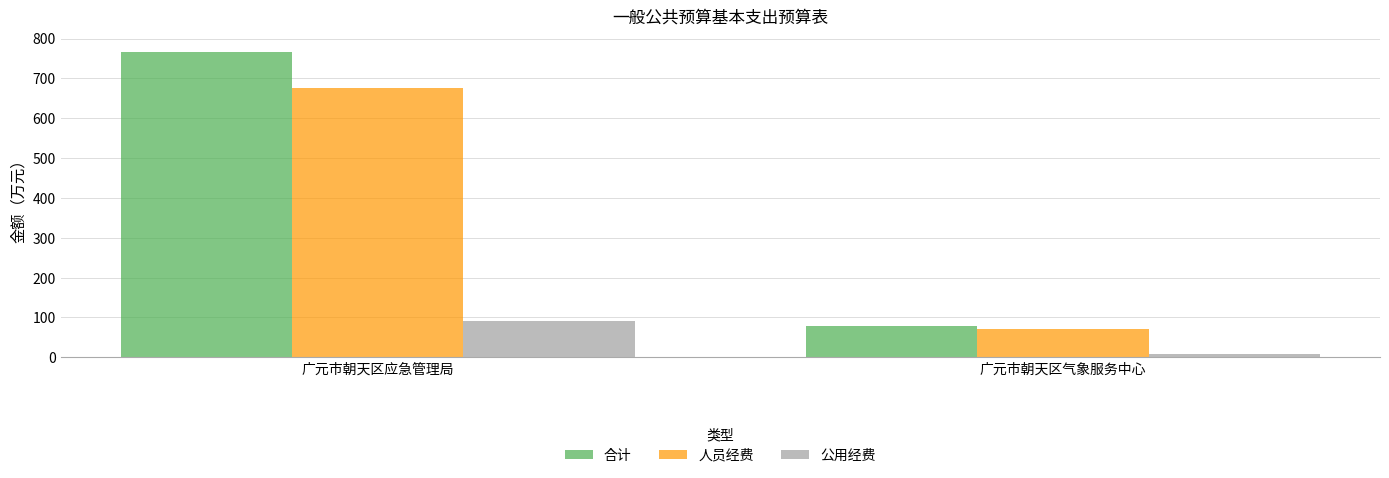

Rank the categories by 人员经费 value from highest to lowest.

广元市朝天区应急管理局, 广元市朝天区气象服务中心